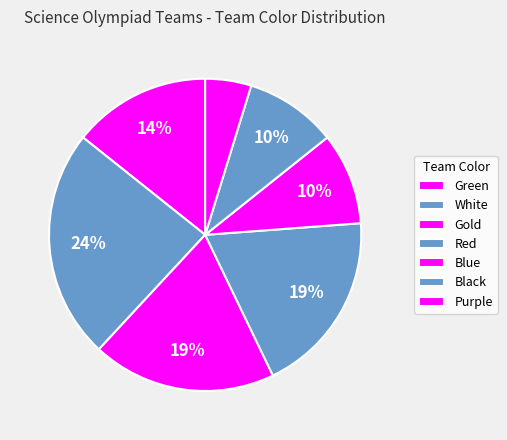

To the nearest percent, what is the combined percentage of Green and Blue?

24%